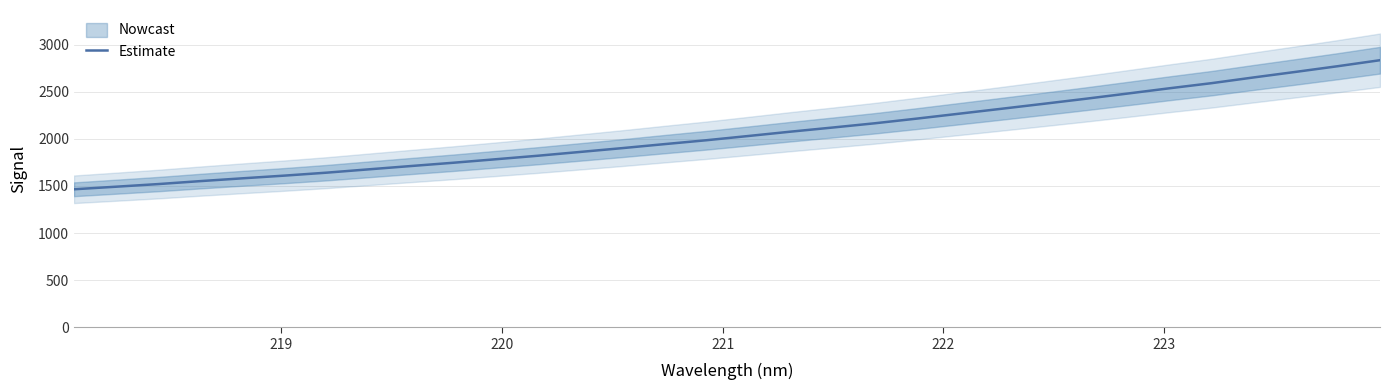

What is the maximum value for Estimate?

2835.6